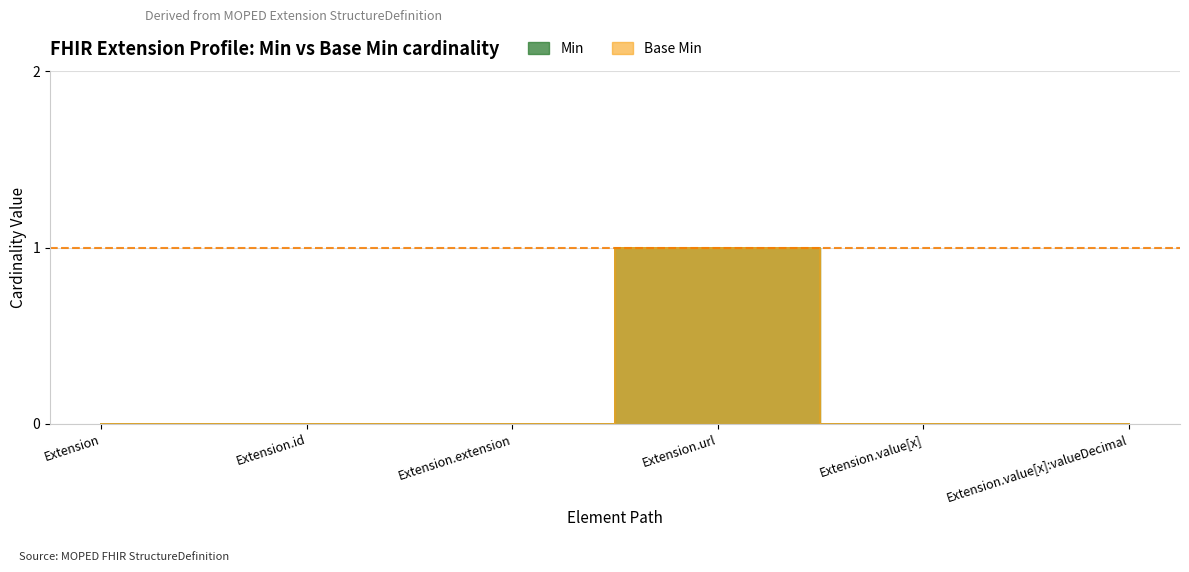

The value of Base Min at Extension.id is 0. True or false?

True